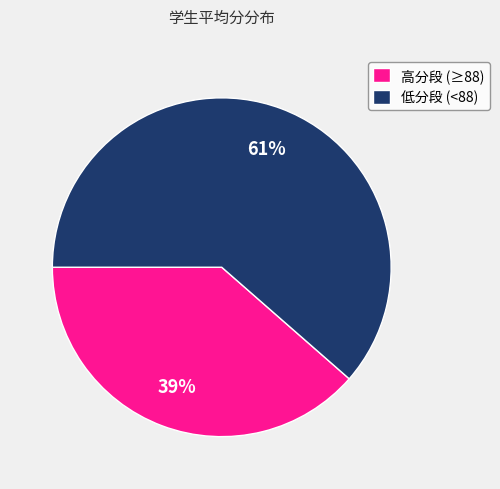

Combined, do 高分段 (≥88) and 低分段 (<88) account for over 50%?

Yes